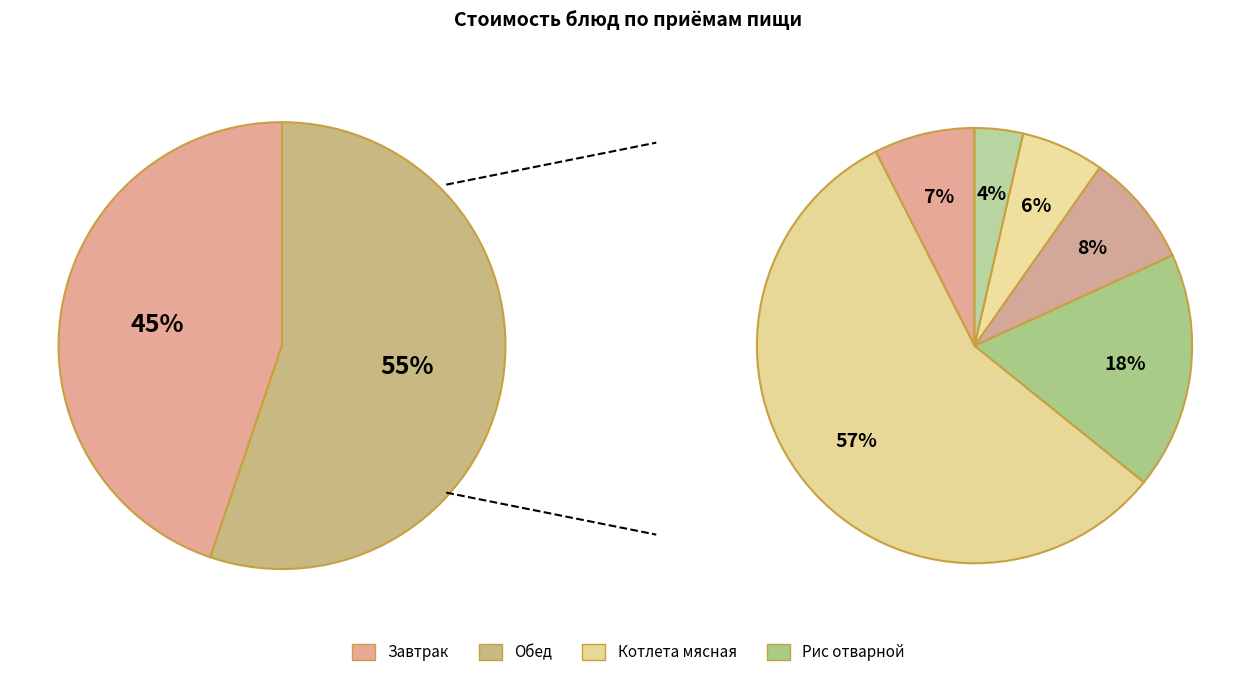

True or false: Суп гороховый accounts for 1% of the total.

False